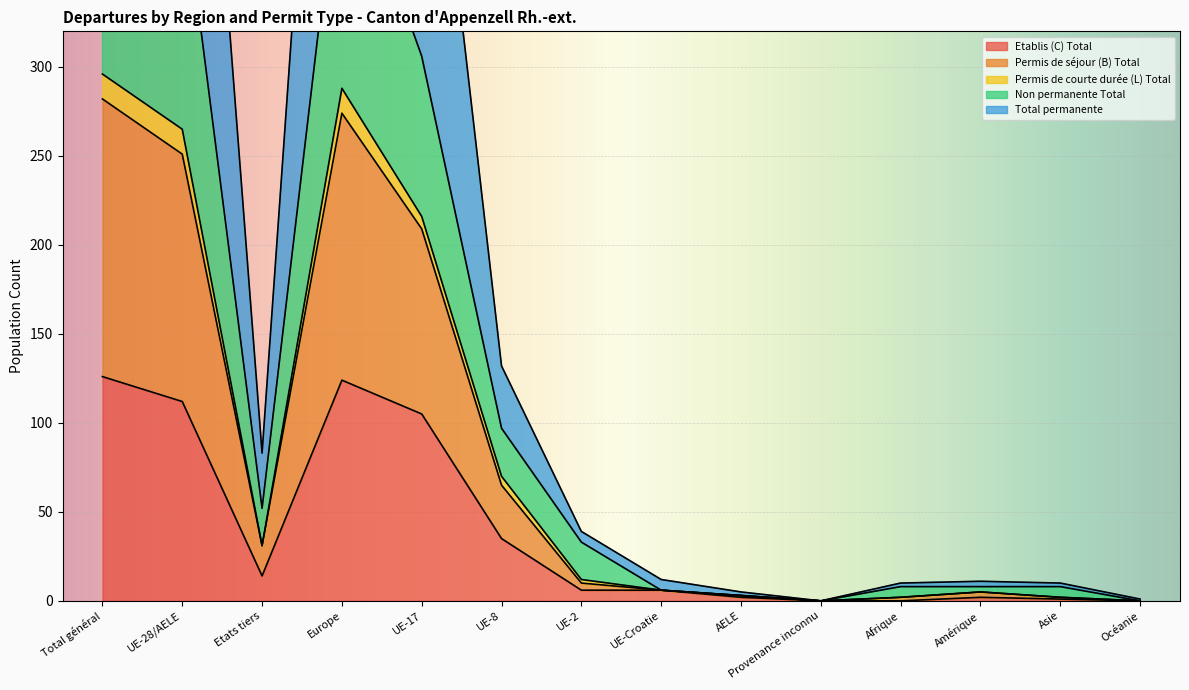

How many values in the Non permanente Total series are below 12?

7